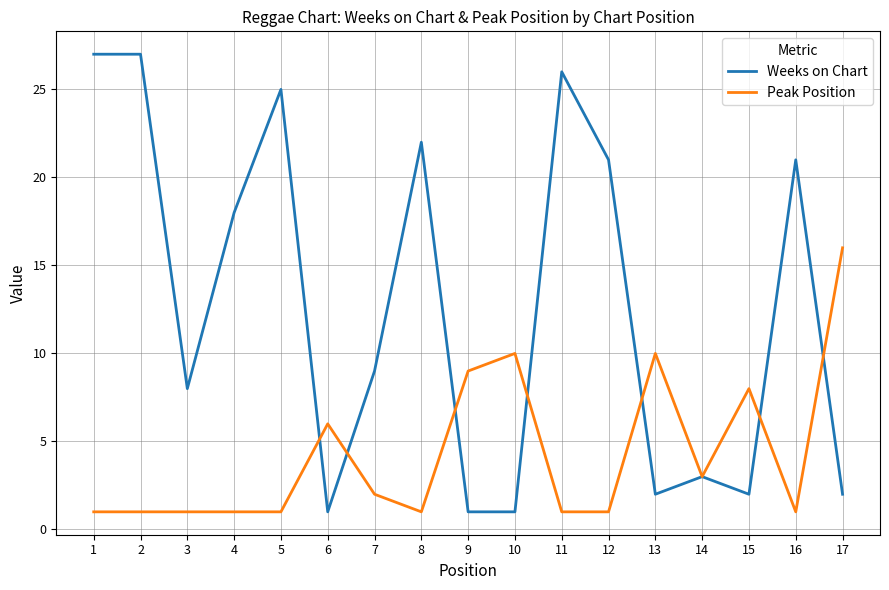

What is the greatest value displayed?

27